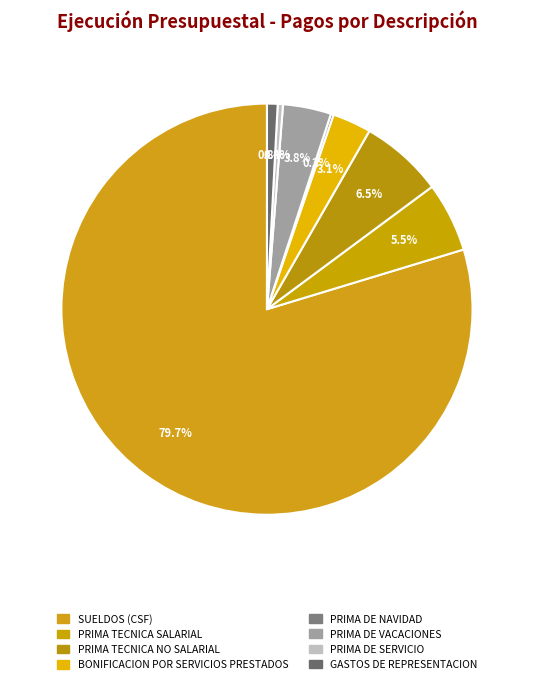

What is the largest slice in the pie chart?

SUELDOS (CSF)